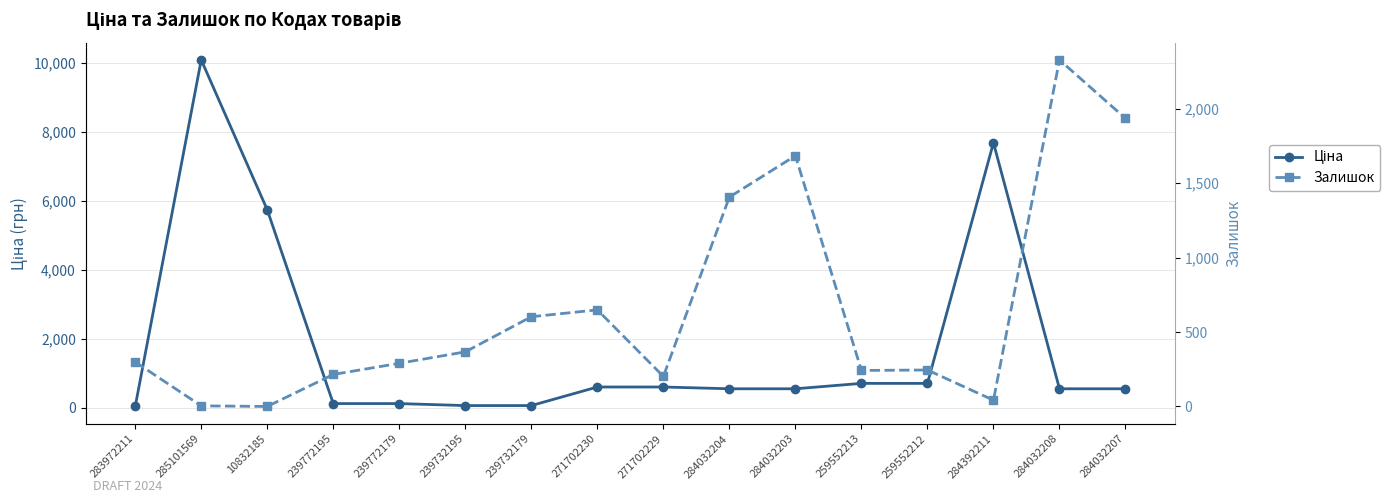

What is the label of the 3rd point from the left?

10832185